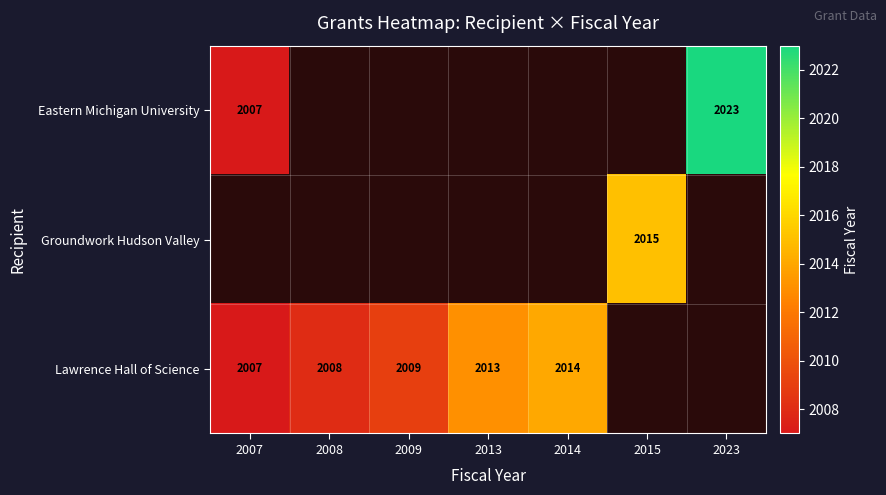

True or false: Lawrence Hall of Science has a value of 519 at 2008.

False